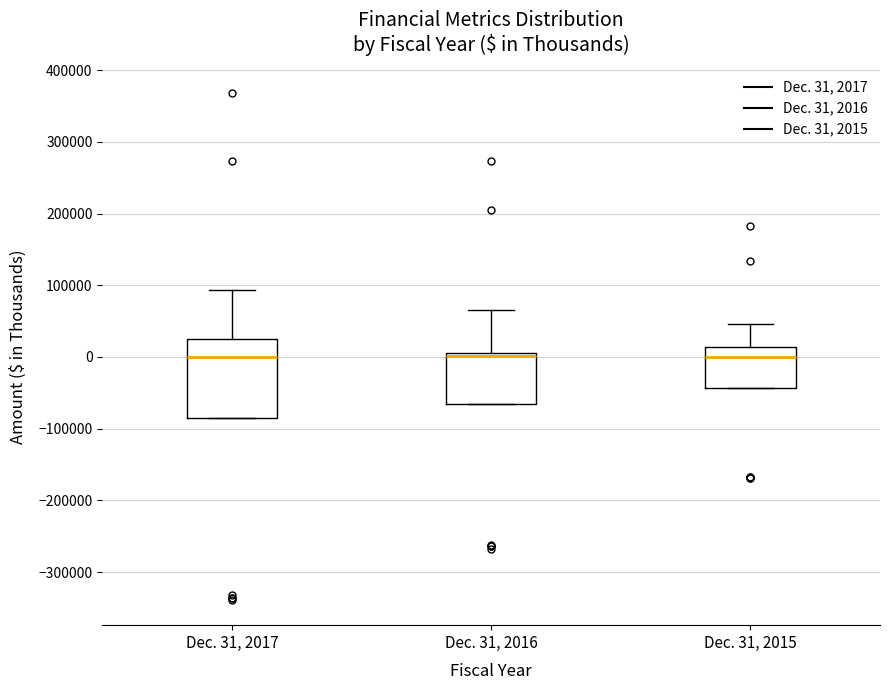

Reading left to right, read every box against the y-axis: the position of its median line, the range the box covers, and the ends of its whiskers. The values are not printed on the chart, so give them approximately, as read against the axis.

Dec. 31, 2017: median 0, box -90000 to 30000, whiskers -90000 to 90000
Dec. 31, 2016: median 0, box -70000 to 10000, whiskers -70000 to 70000
Dec. 31, 2015: median 0, box -40000 to 10000, whiskers -40000 to 50000